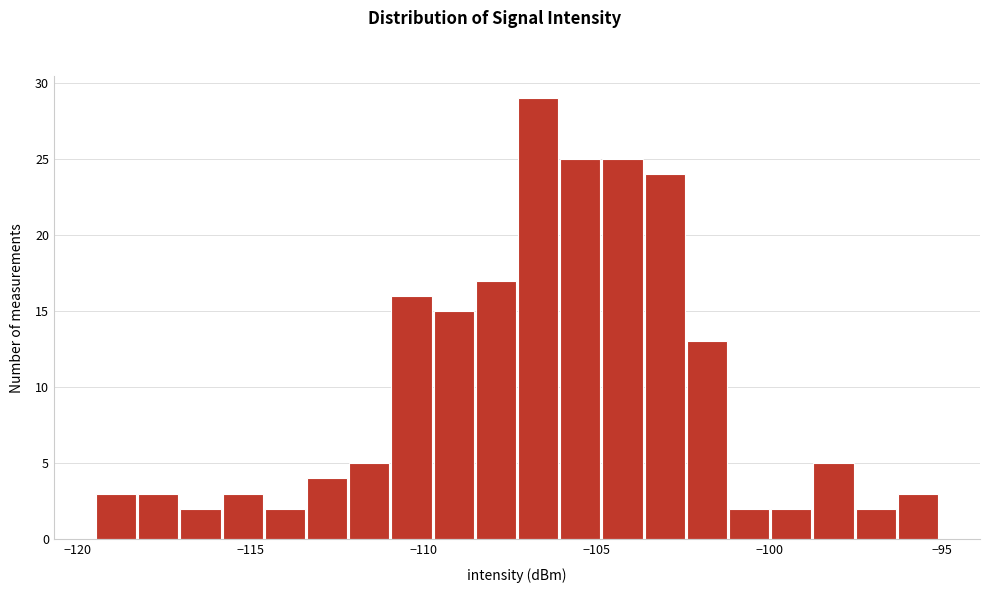

Read against the x-axis, roughly where is the centre of the tallest bar?

-106.5